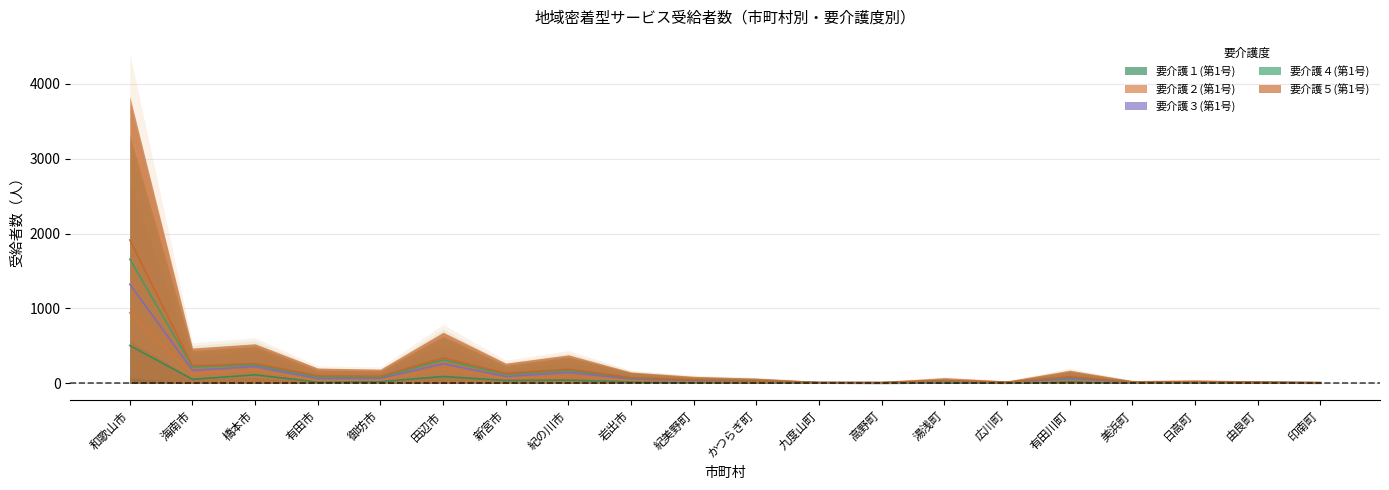

What is the total value across all series at 高野町?

39.5